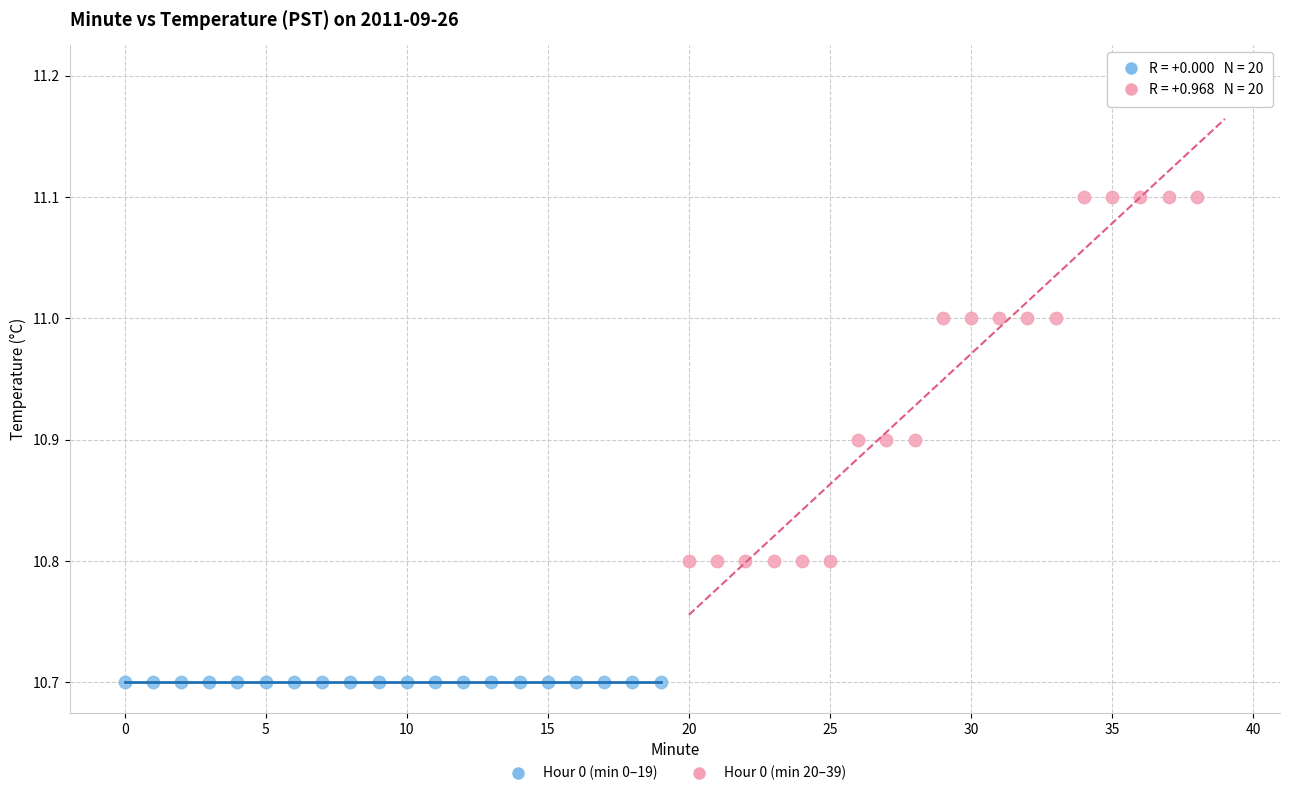

Which series contains the lowest Y value?

Hour 0 (min 0–19)